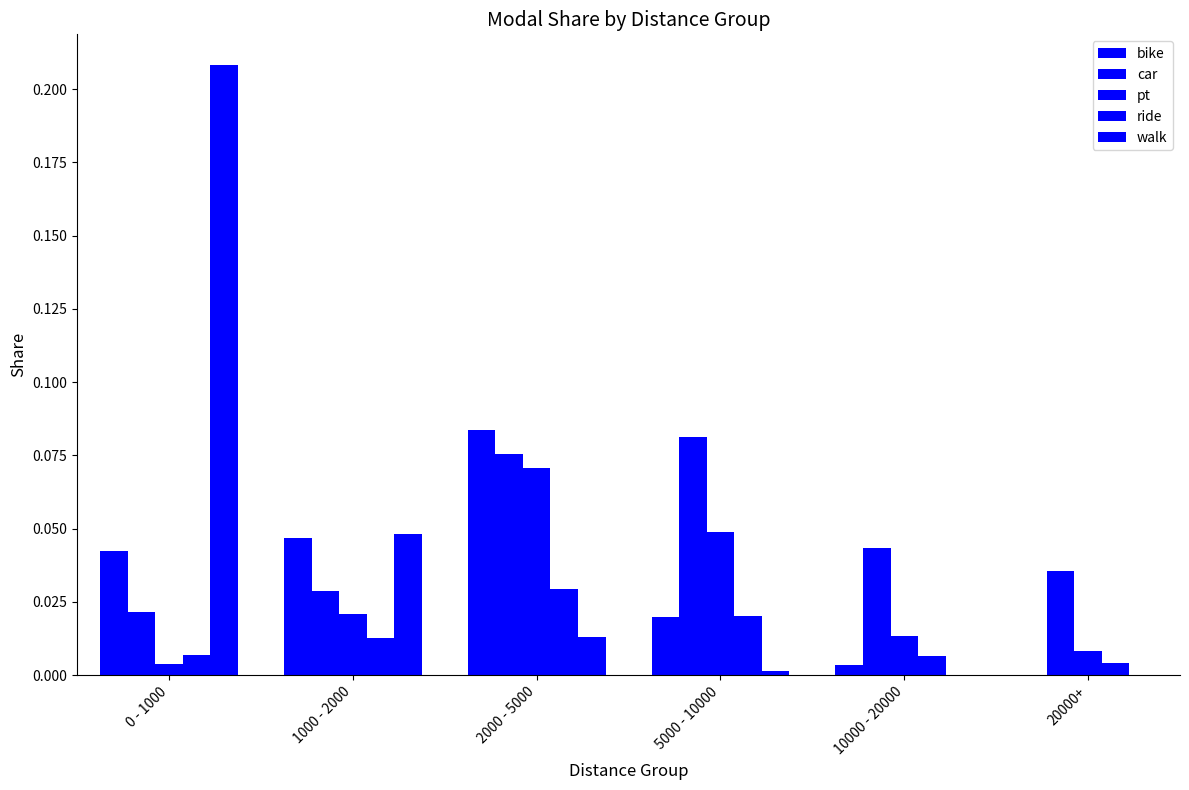

Are the bars grouped side by side (vs. stacked)?

Yes